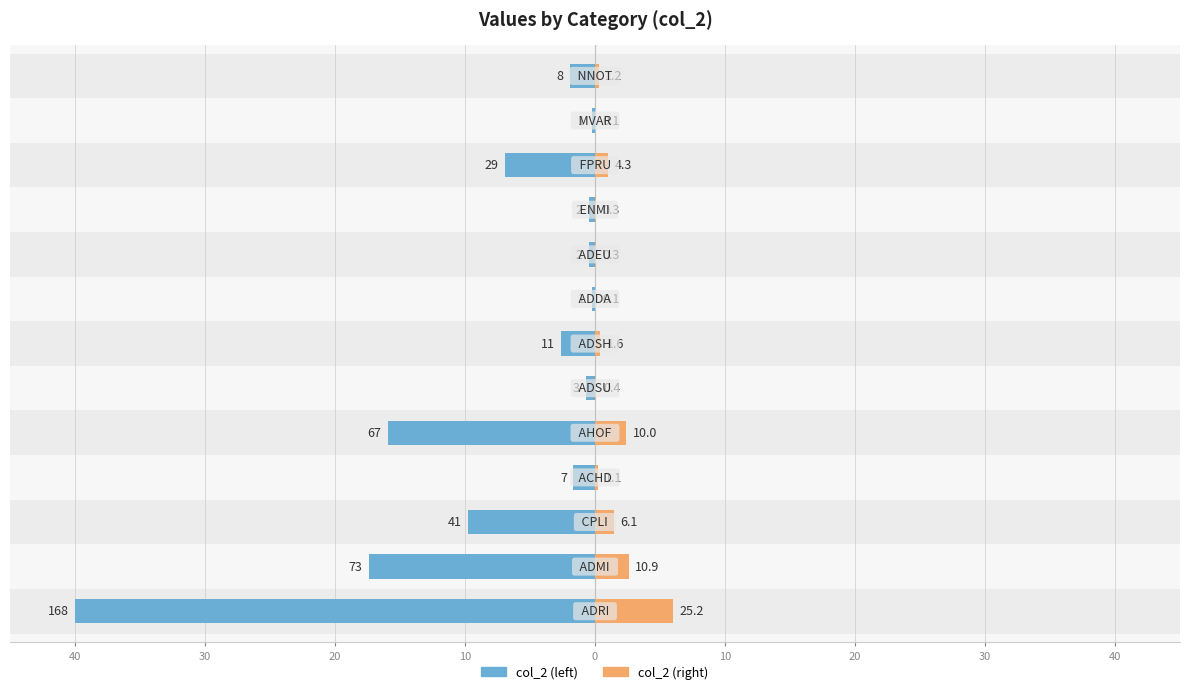

Between 0 and 20, which is larger?

20